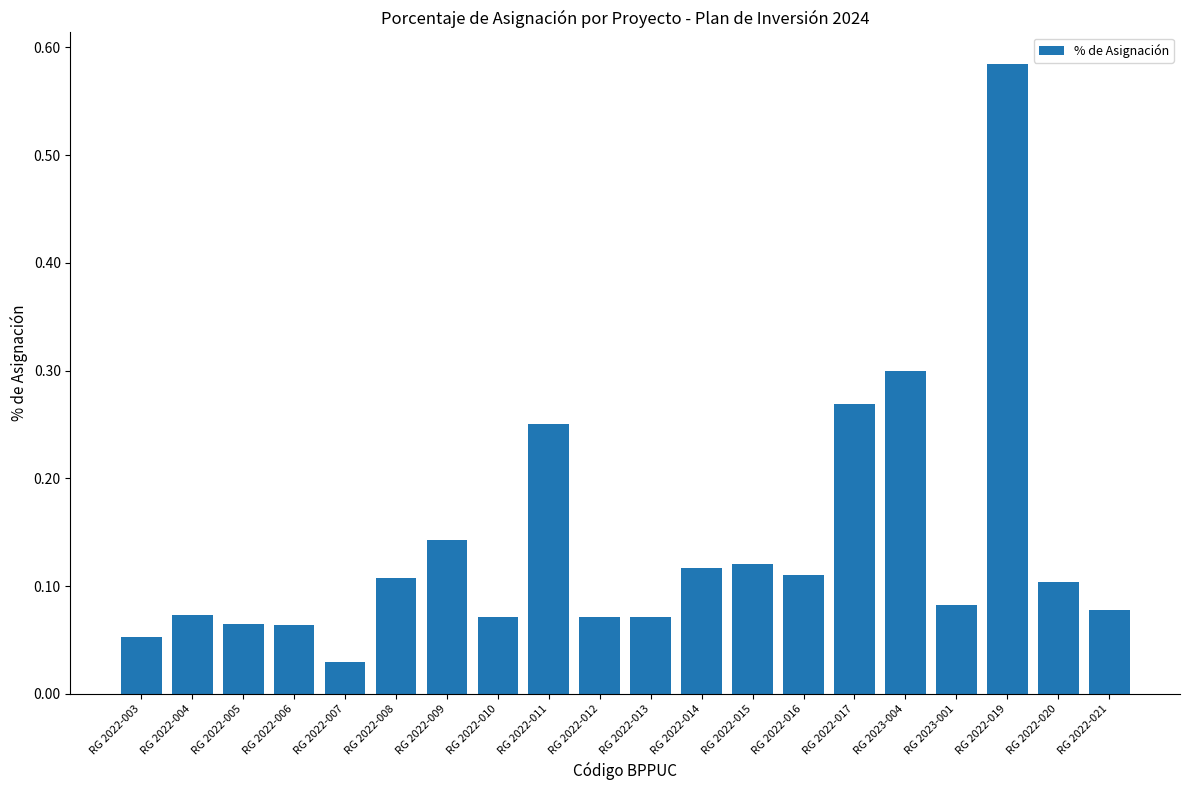

What is the change in value from RG 2022-007 to RG 2022-009?

+0.1